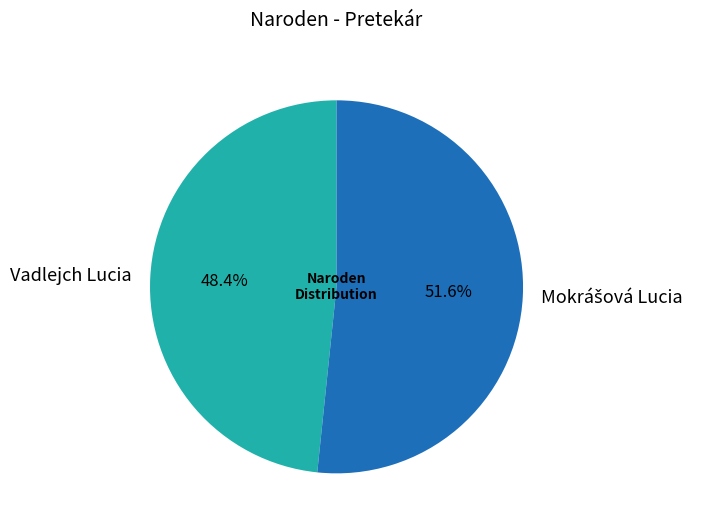

What percentage is NOT represented by Vadlejch Lucia?

51.6%